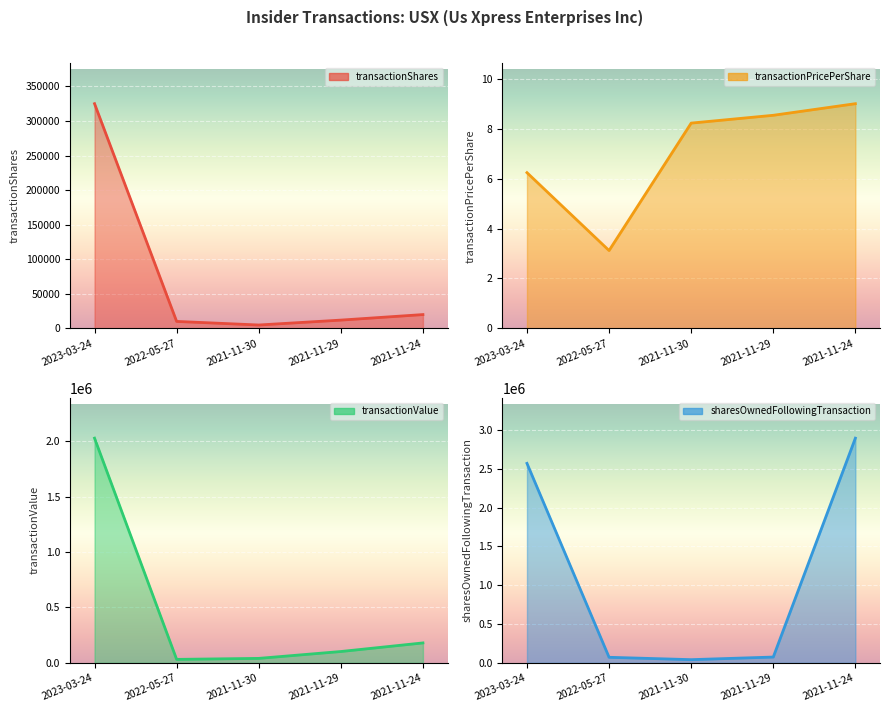

At how many categories does at least one series exceed 2550820?

2